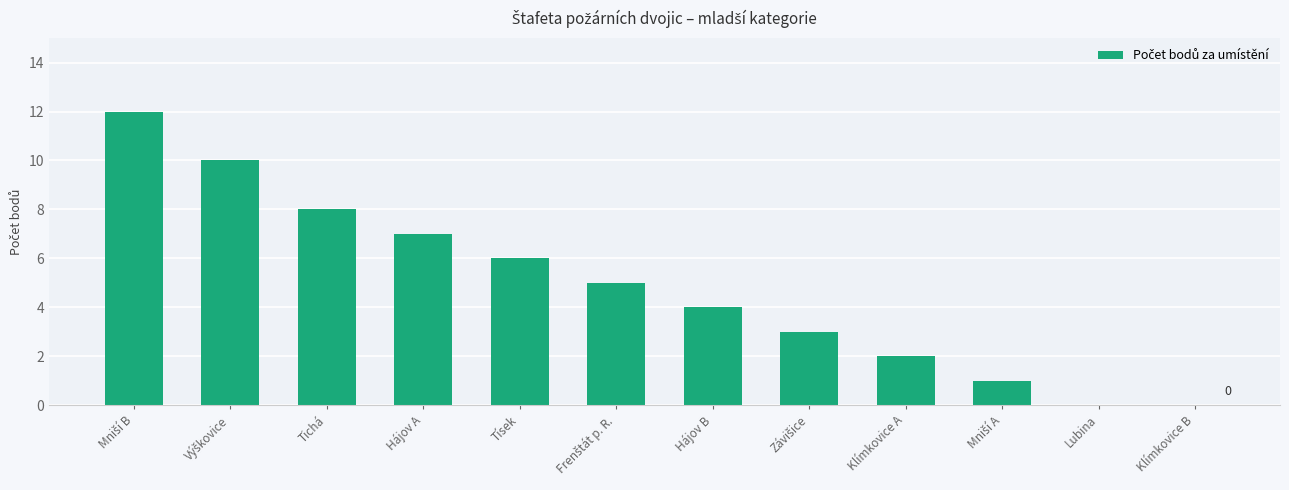

What is the sum of all values?

58